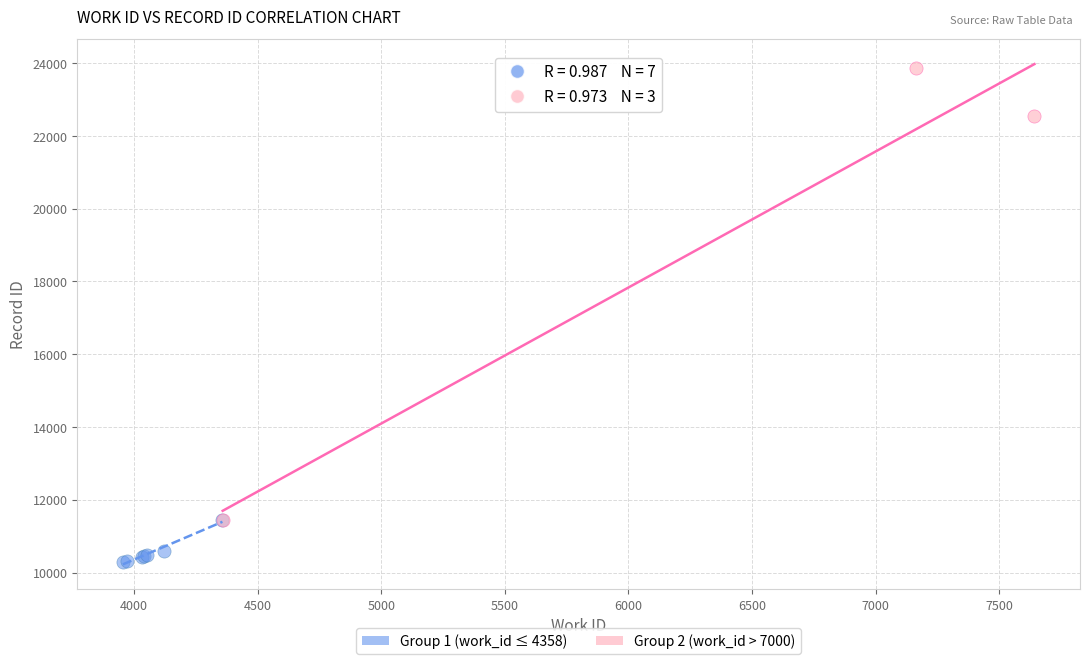

Which series contains the highest Y value?

Group 2 (work_id > 7000)